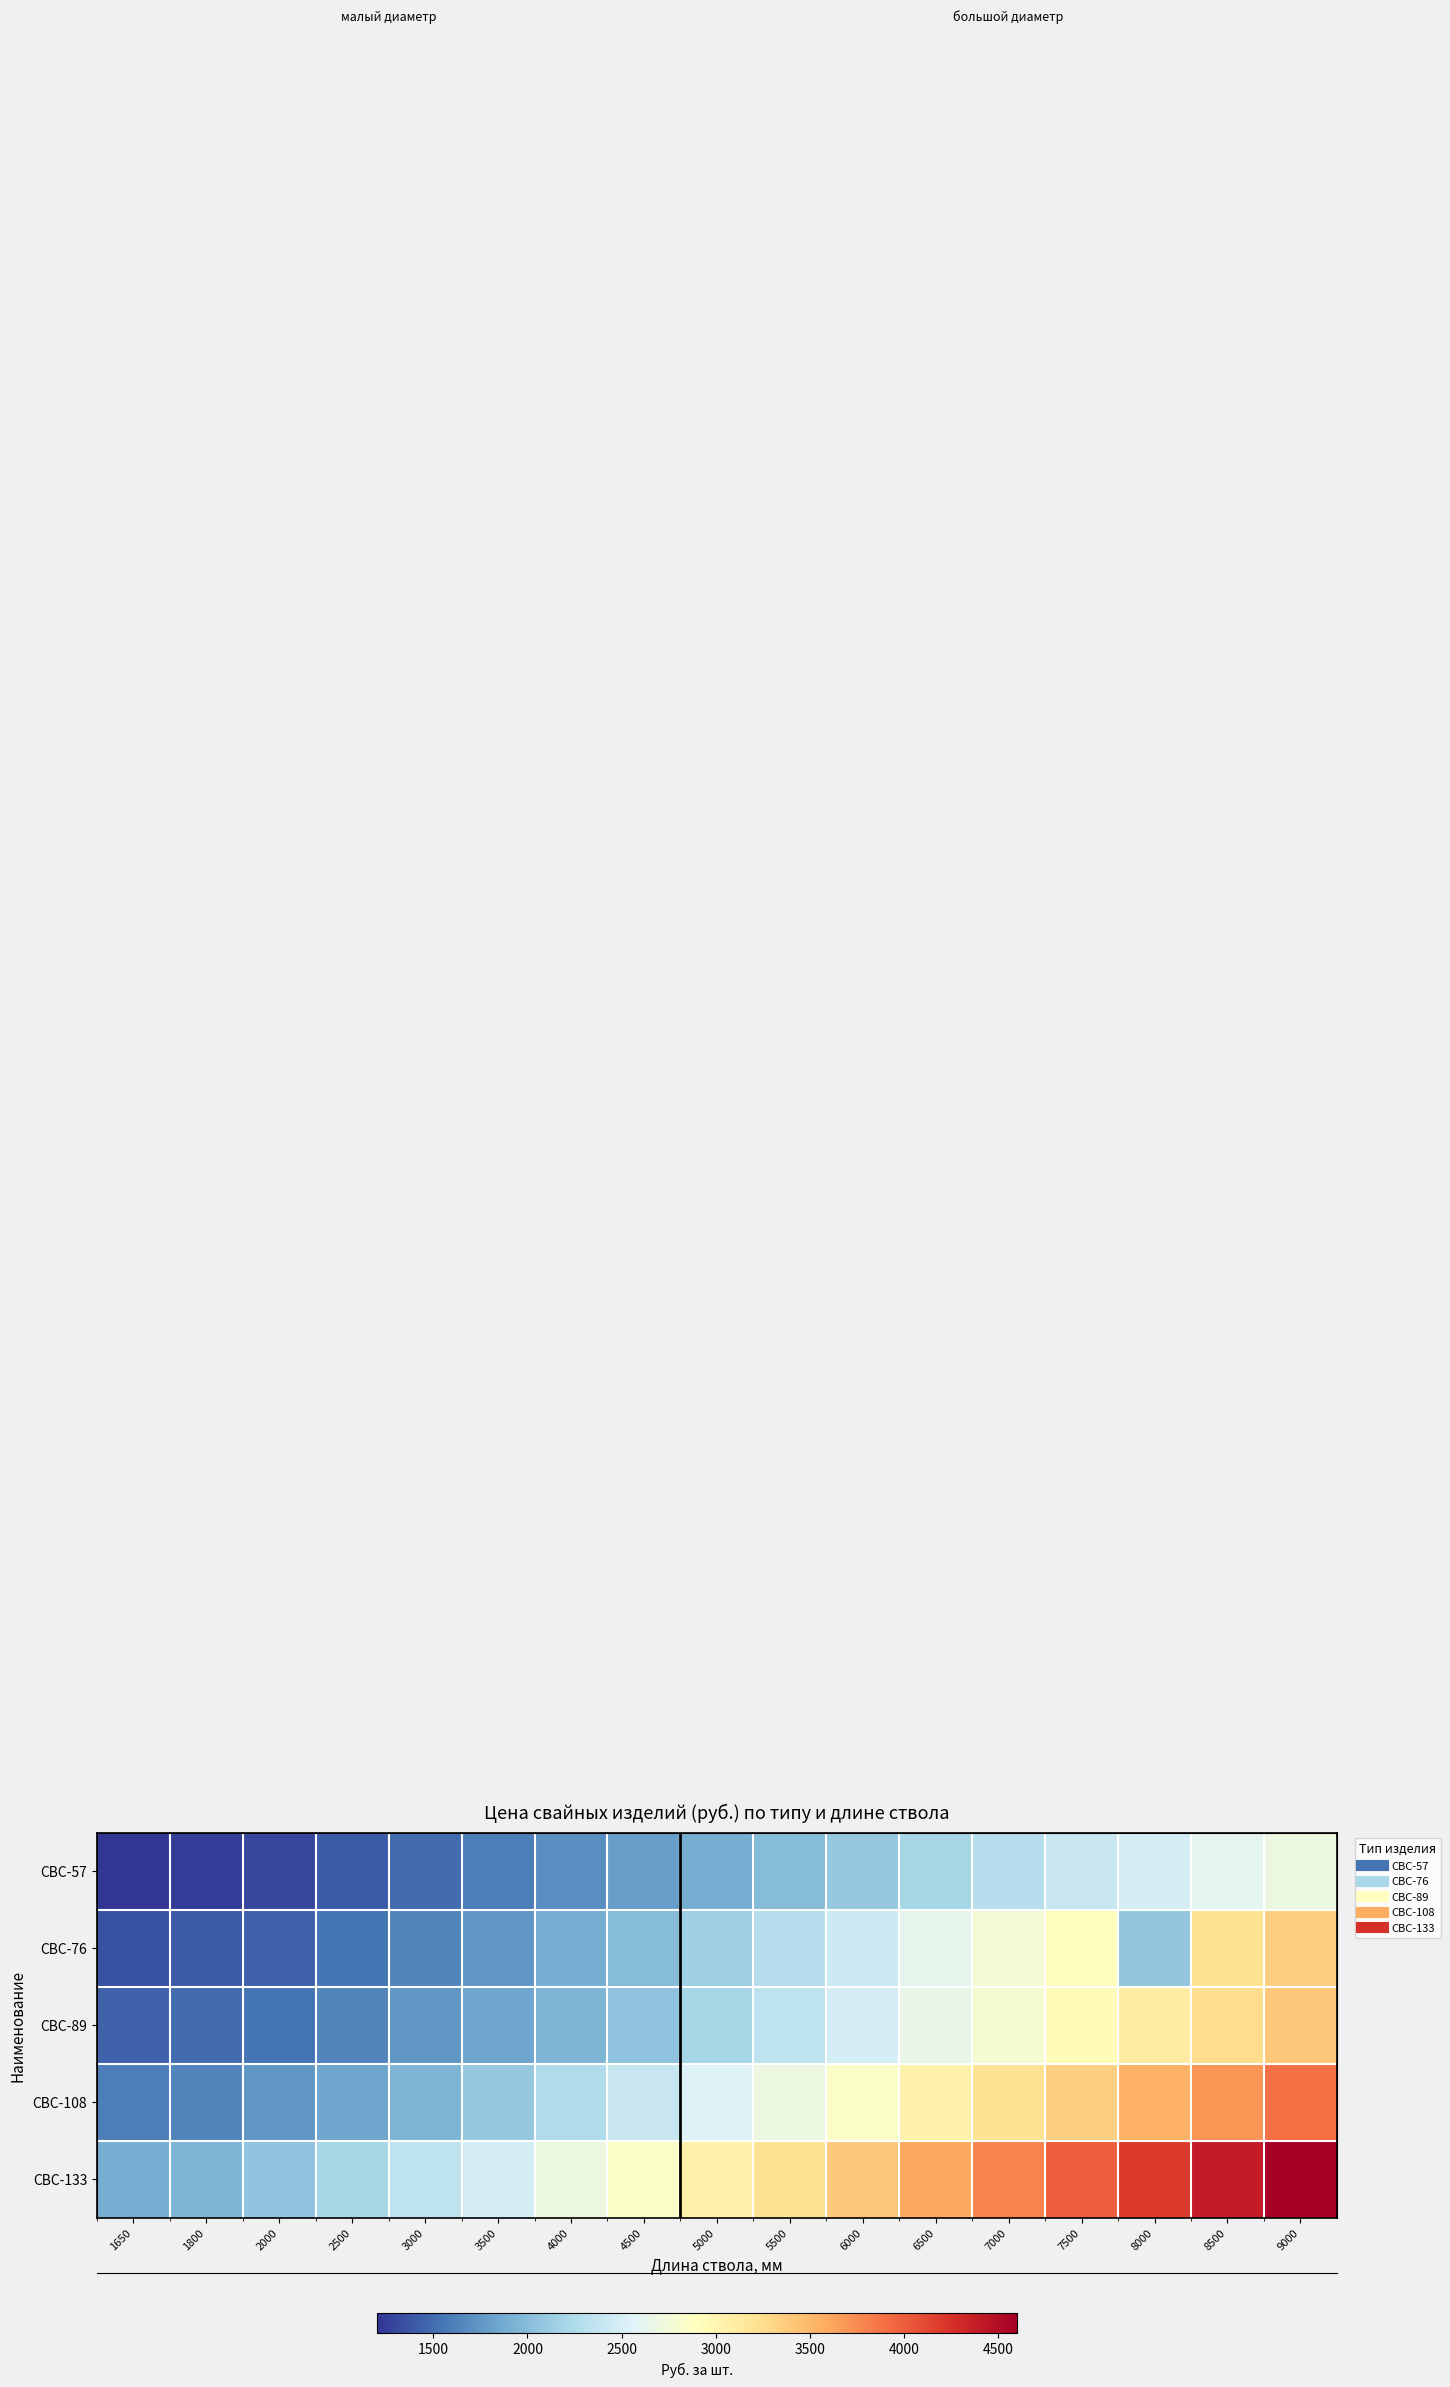

How many data points does each series have?

17